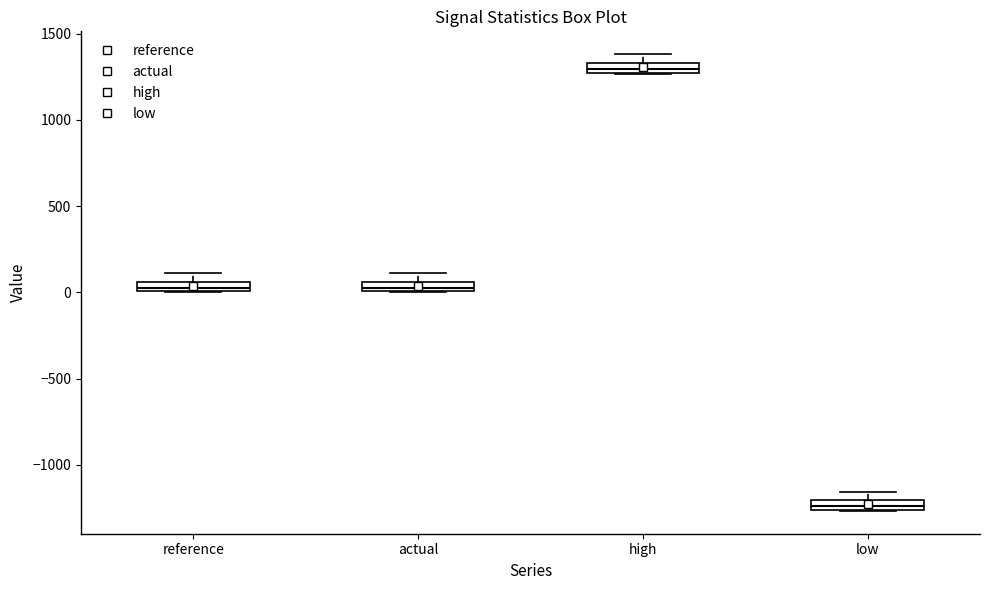

Where is the lower edge of the box for high on the y-axis? The values are not printed on the chart, so give them approximately, as read against the axis.

1250